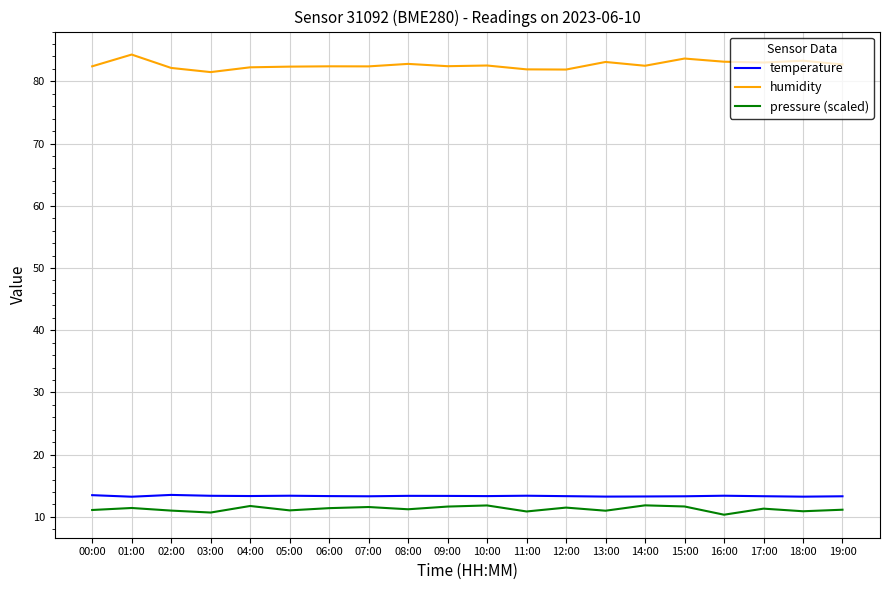

Is this an area chart (filled region under the line)?

No